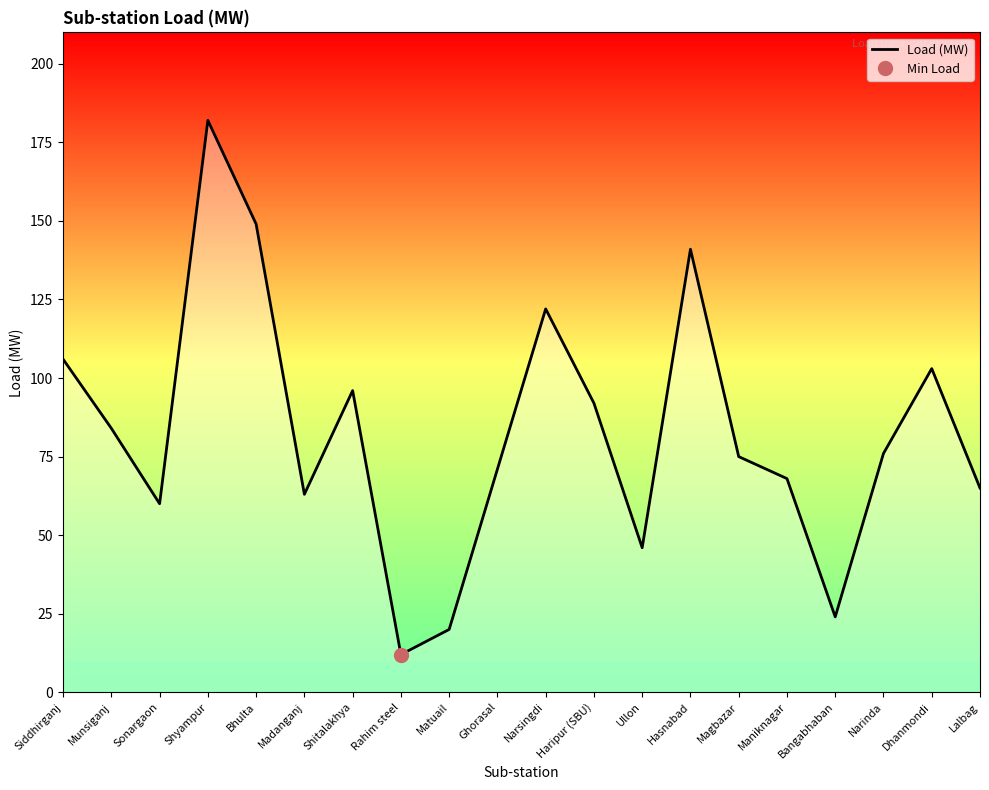

Which label corresponds to the smallest value in the chart?

Rahim steel